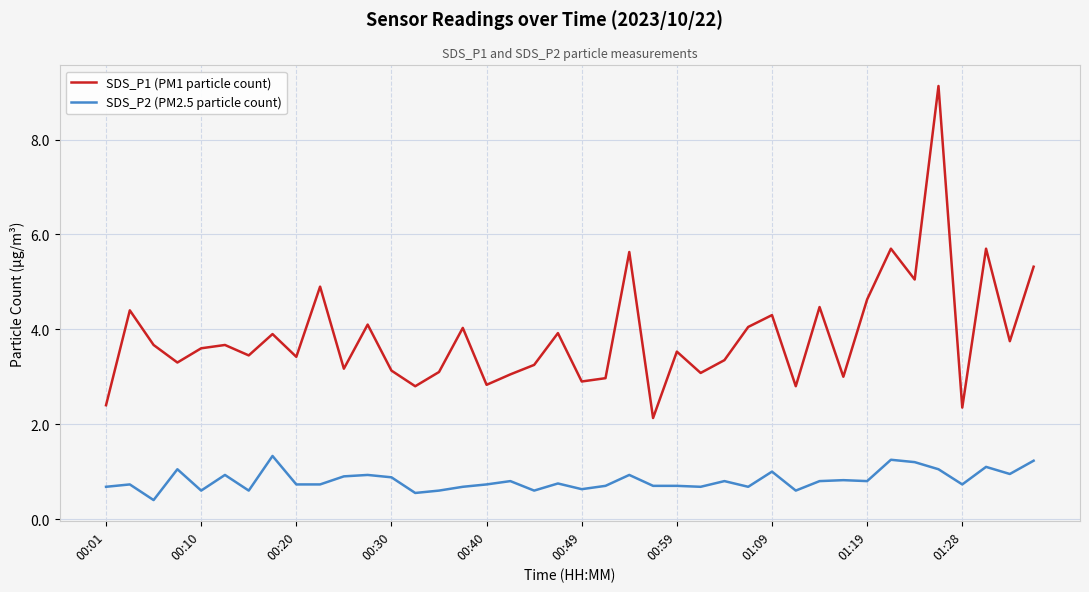

What is the highest value of the SDS_P2 (PM2.5 particle count) series?

1.3